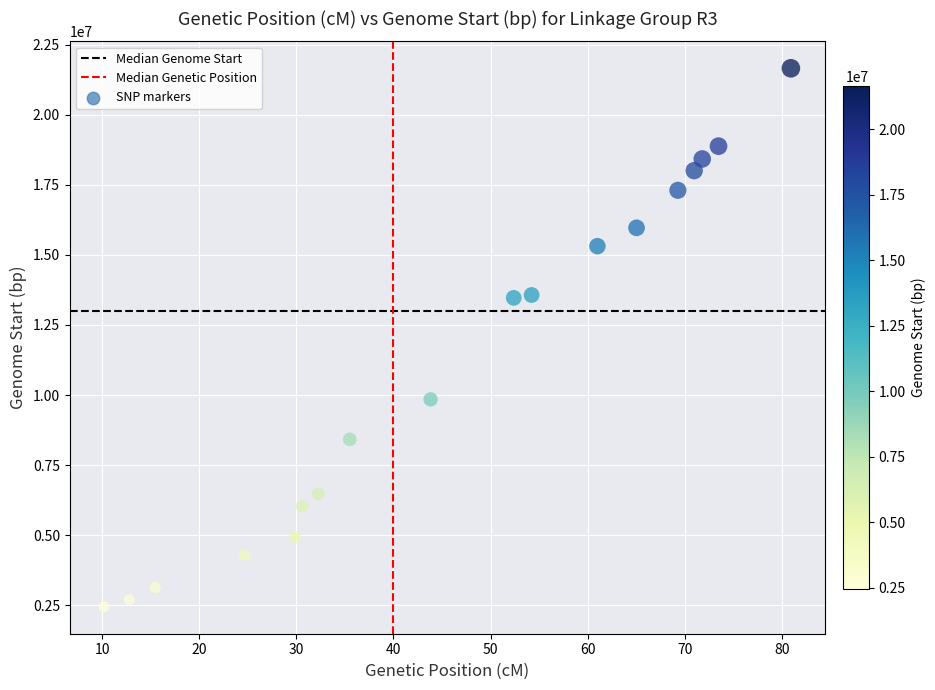

What is the range of Y values (max minus min)?

19203502